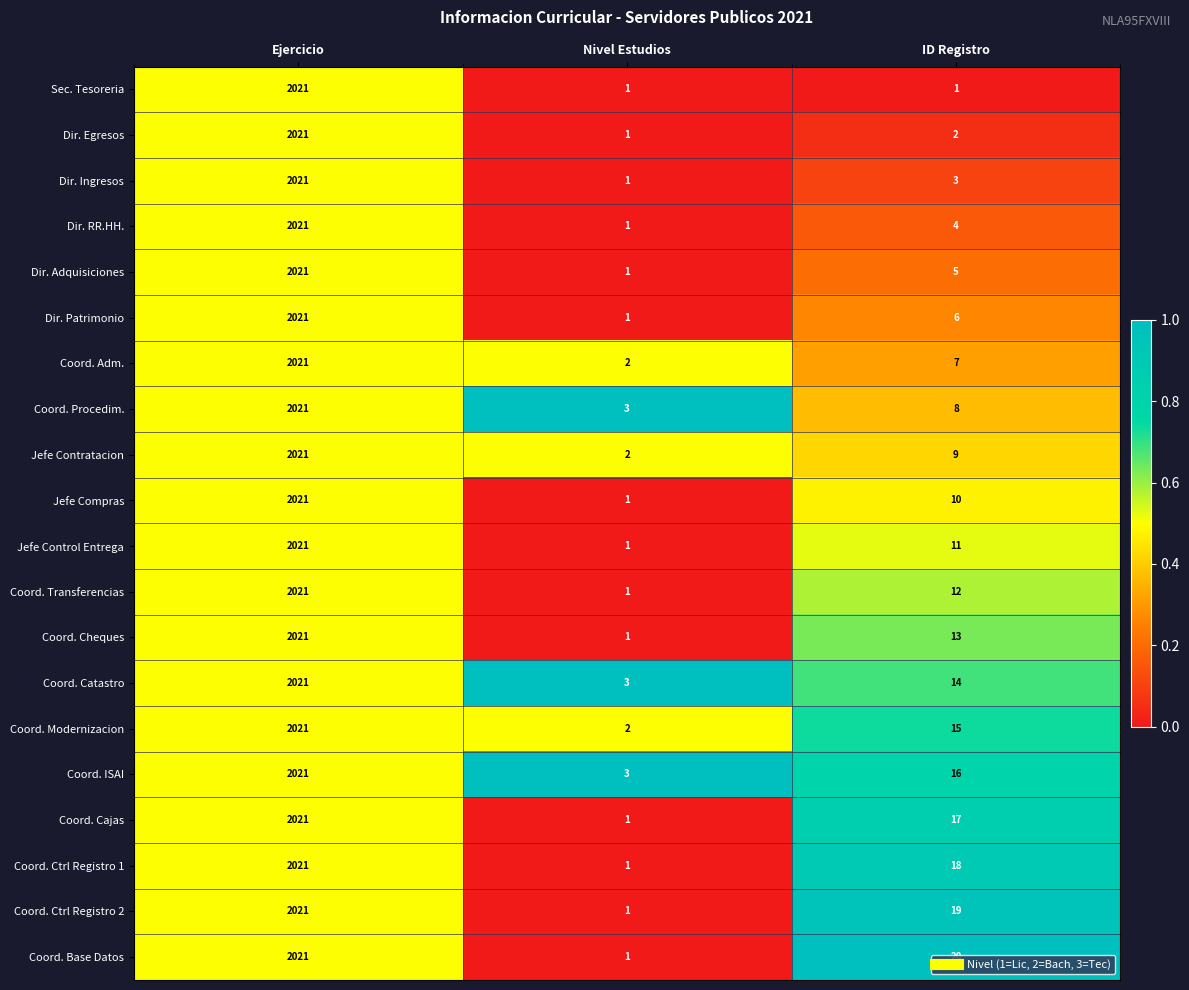

At ID Registro, list the series in order from largest to smallest.

Coord. Base Datos, Coord. Ctrl Registro 2, Coord. Ctrl Registro 1, Coord. Cajas, Coord. ISAI, Coord. Modernizacion, Coord. Catastro, Coord. Cheques, Coord. Transferencias, Jefe Control Entrega, Jefe Compras, Jefe Contratacion, Coord. Procedim., Coord. Adm., Dir. Patrimonio, Dir. Adquisiciones, Dir. RR.HH., Dir. Ingresos, Dir. Egresos, Sec. Tesoreria